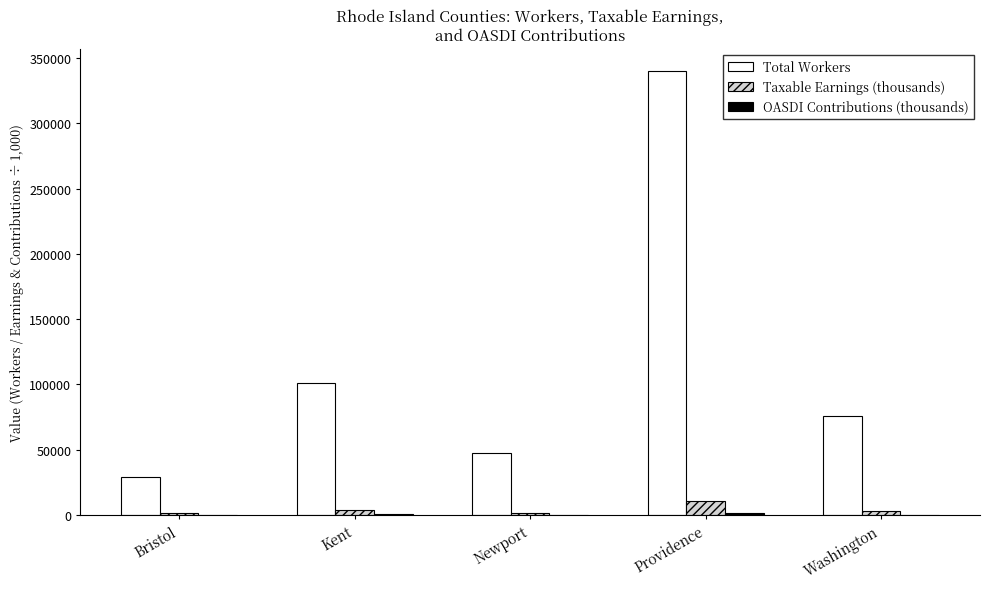

What is the maximum value shown in the chart?

340196.0